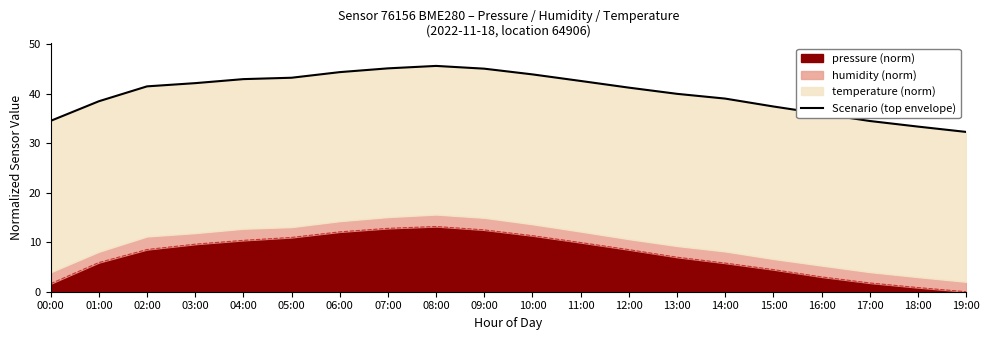

Which has a higher value, 16:00 or 18:00?

16:00